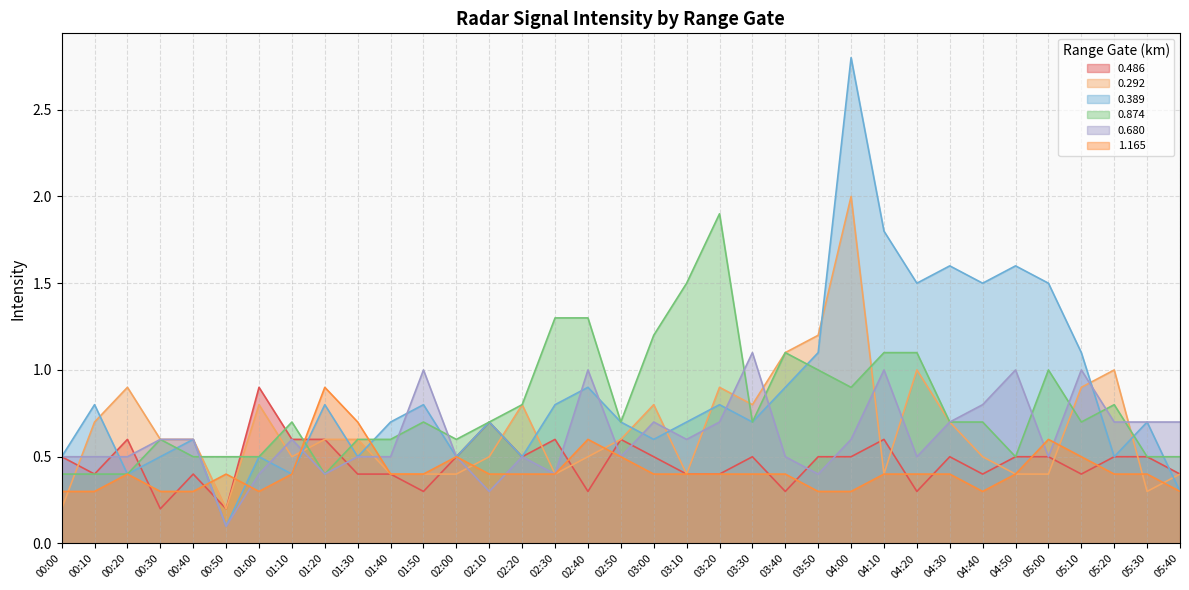

Between 01:10 and 02:40, which series saw the biggest shift?

0.874